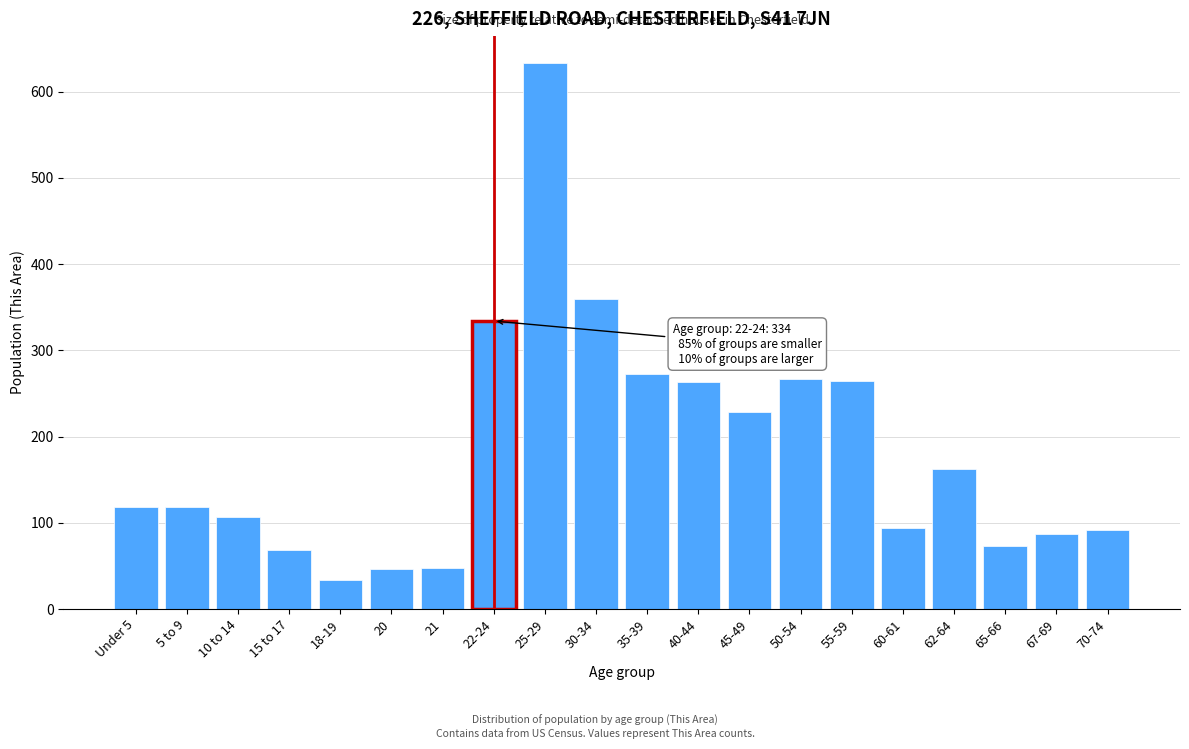

What is the maximum value shown in the chart?

633